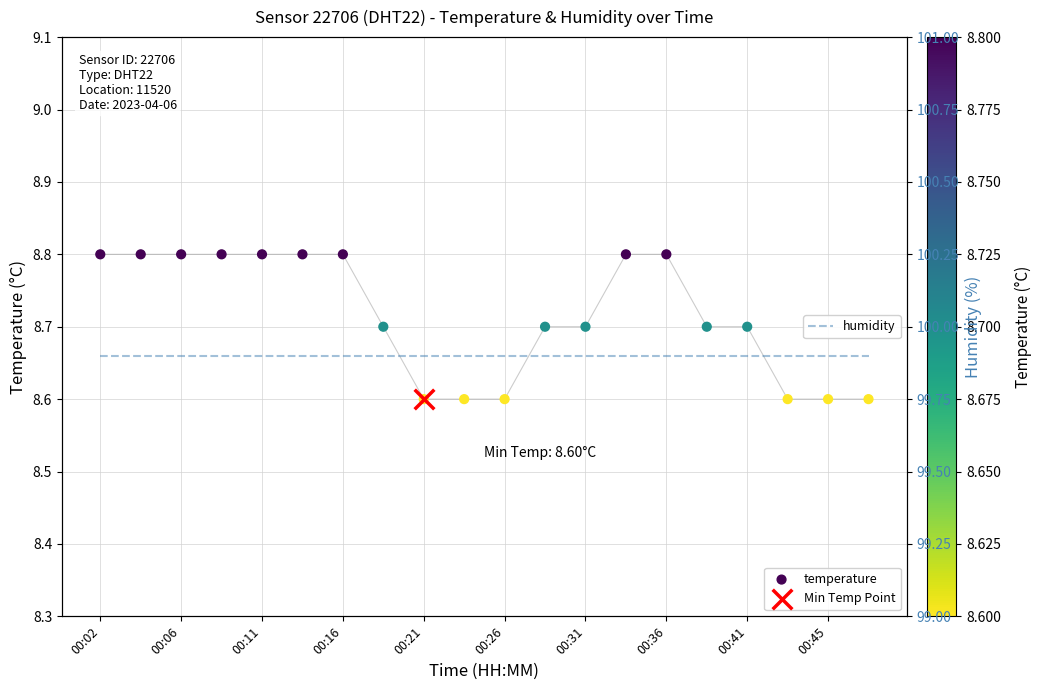

At how many categories does at least one series exceed 53?

20